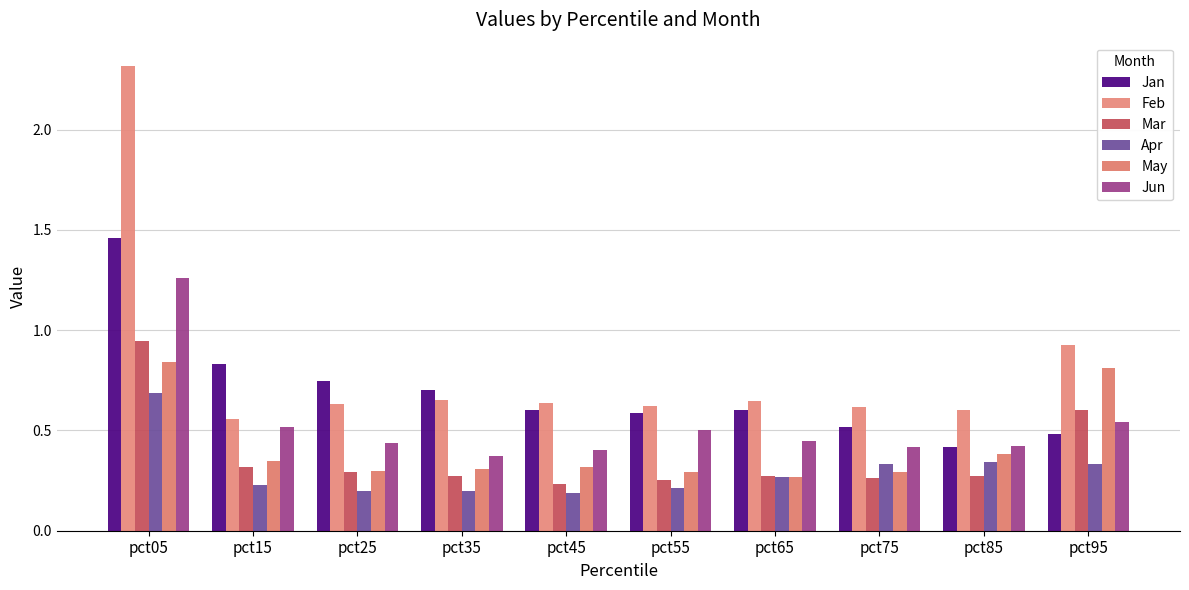

How many groups of bars are there?

10